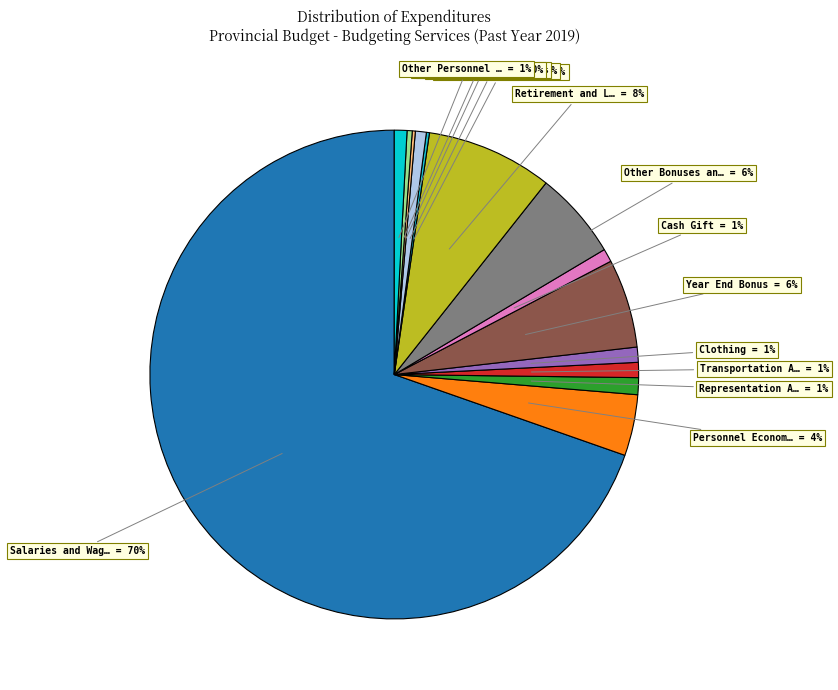

How many segments does this pie chart have?

14